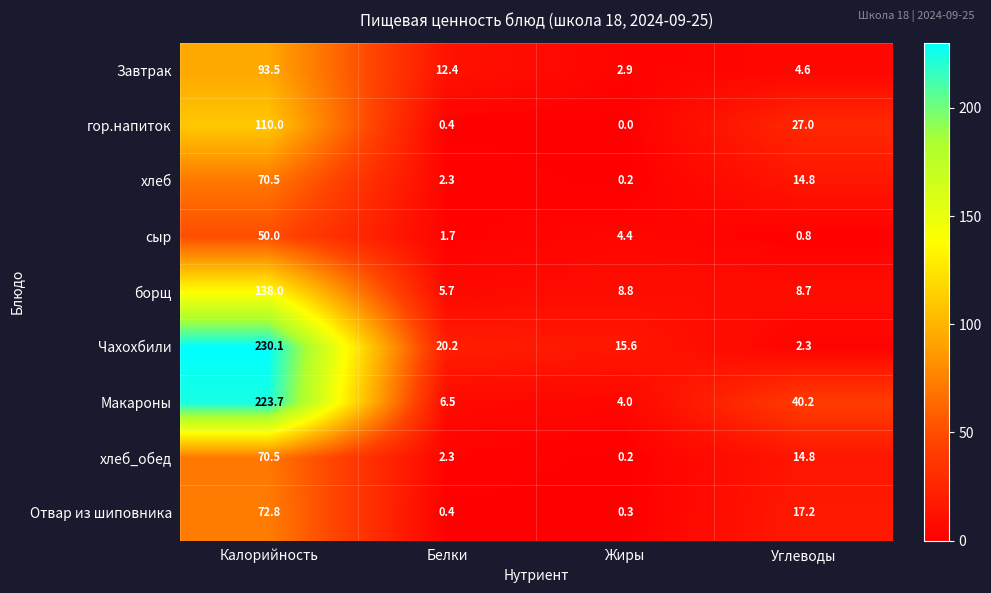

List the labels in order of борщ value, largest first.

Калорийность, Жиры, Углеводы, Белки